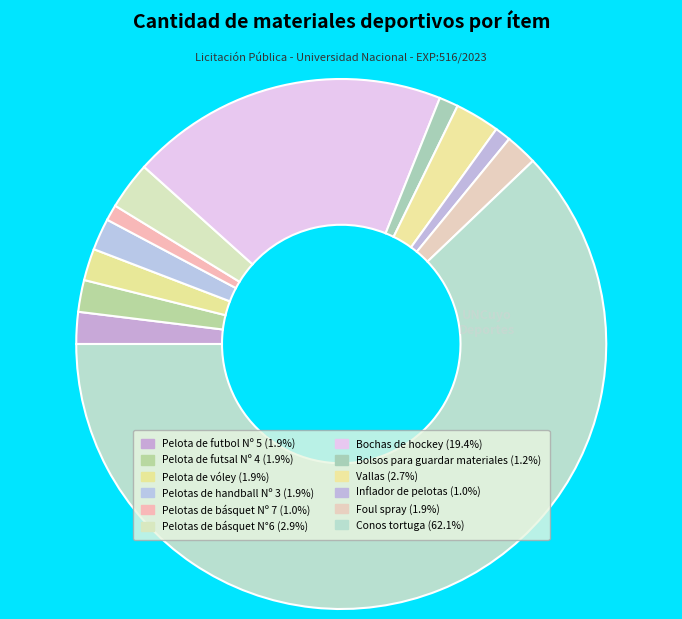

To the nearest percent, what is the combined percentage of Pelotas de básquet N°6 and Foul spray?

5%